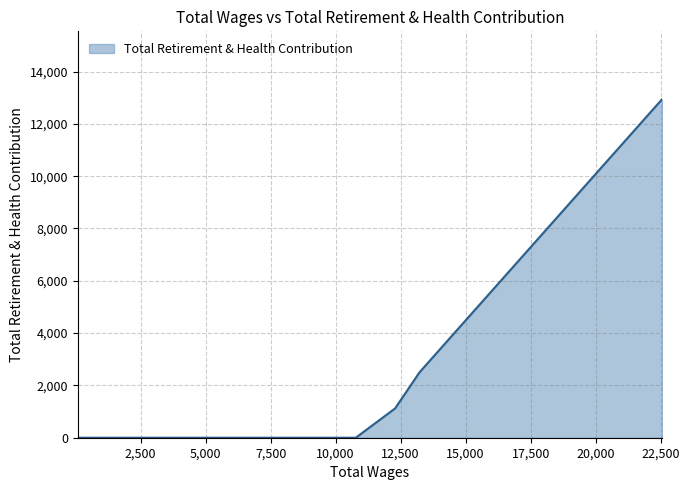

Reading right to left, what are all the values shown in this chart?

12949	2503	1120	0	0	0	0